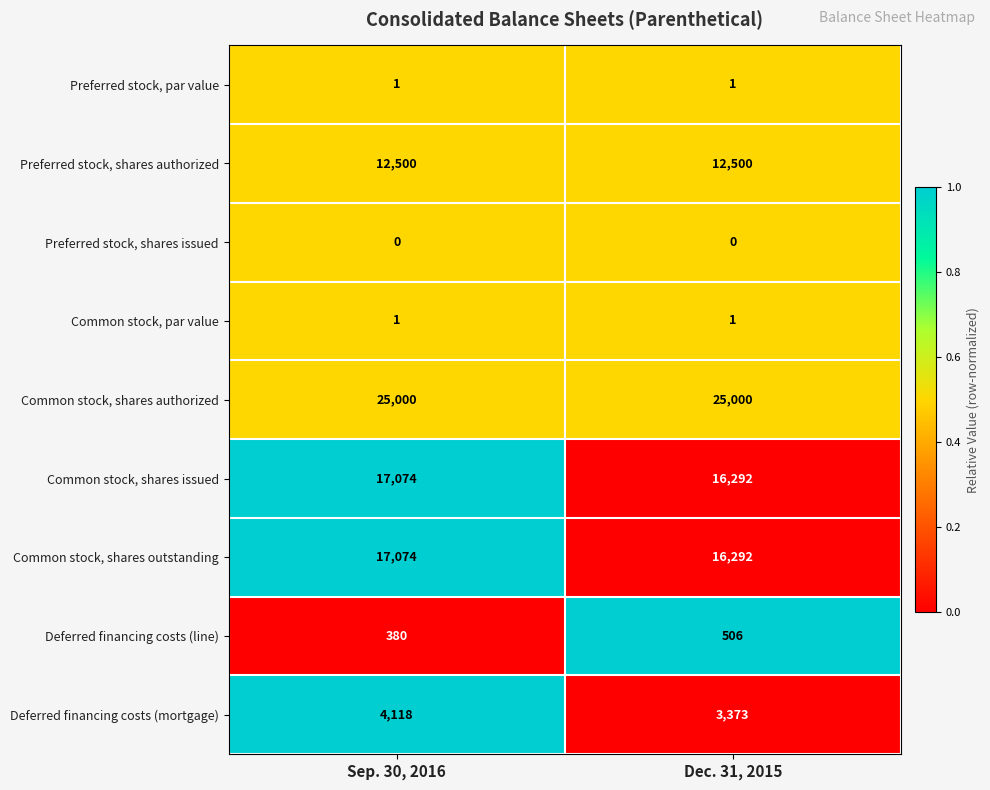

What is the spread (max minus min) of values at Sep. 30, 2016?

25000